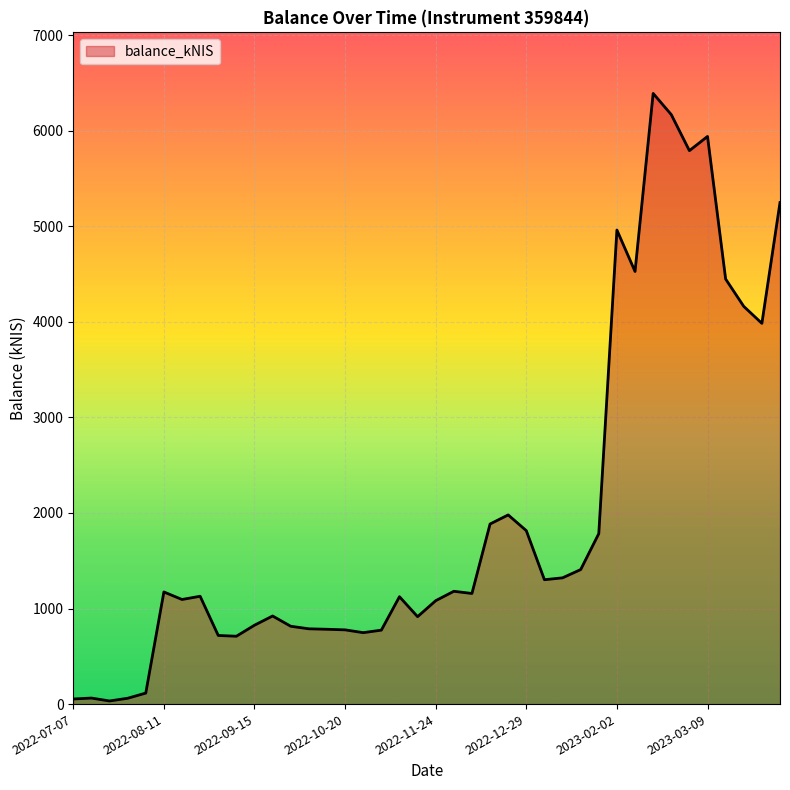

What is the greatest value displayed?

6389.8